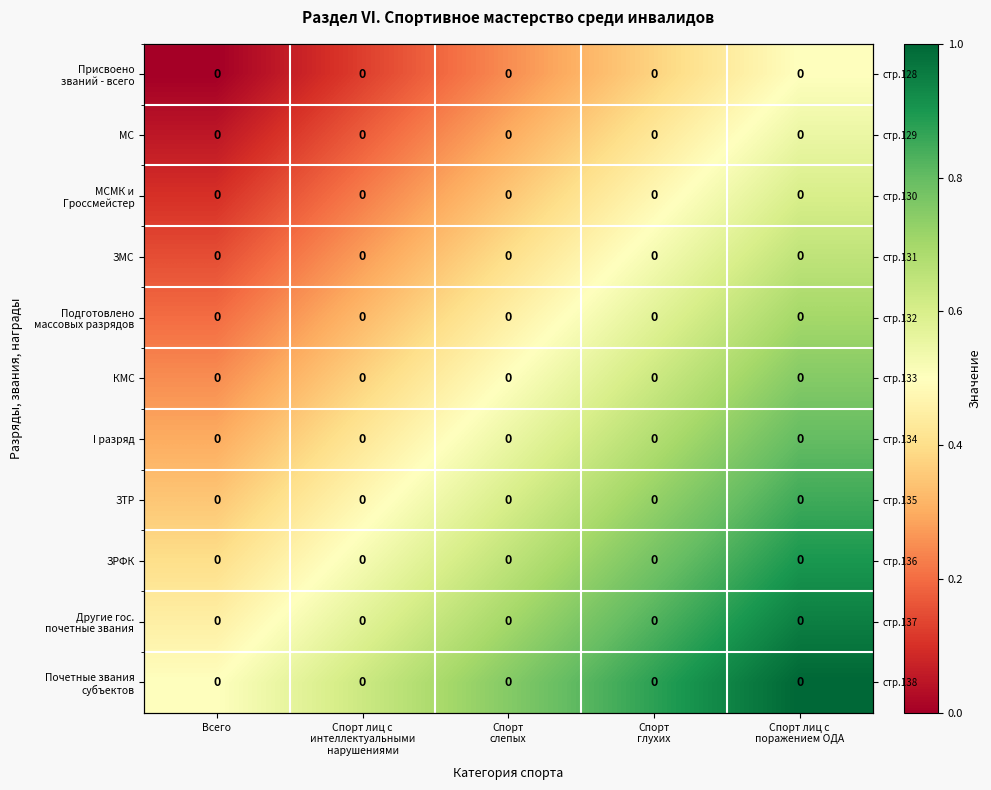

What is the approximate value of МС at Спорт лиц с поражением ОДА?

0.6